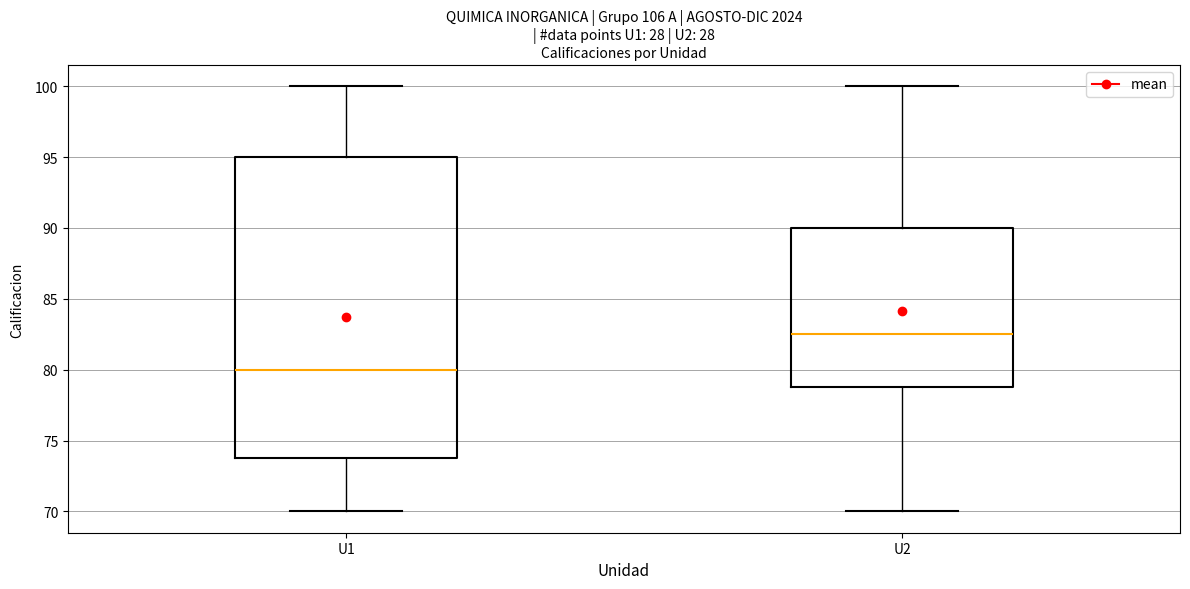

Which box's median line is the lowest?

U1